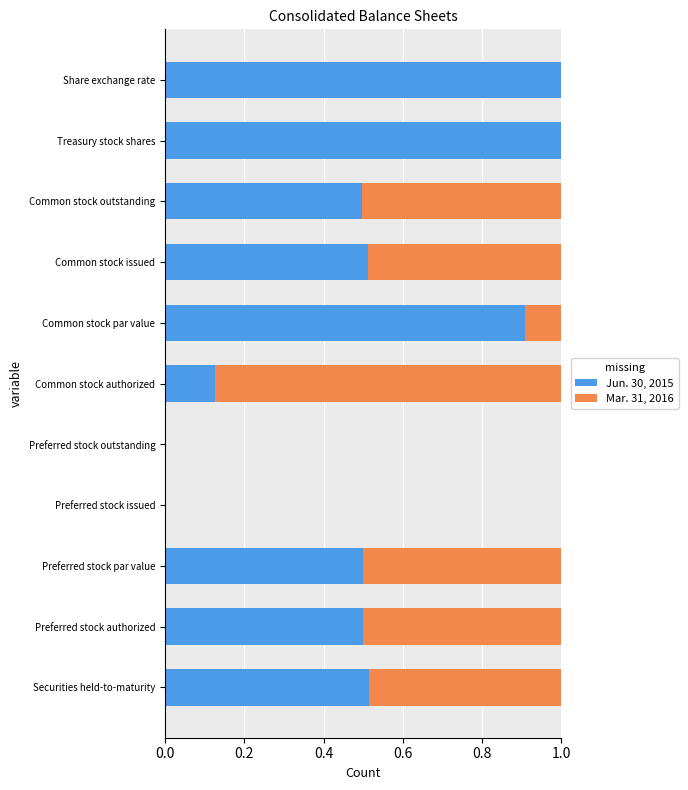

What is the sum of all Jun. 30, 2015 values?

5.6